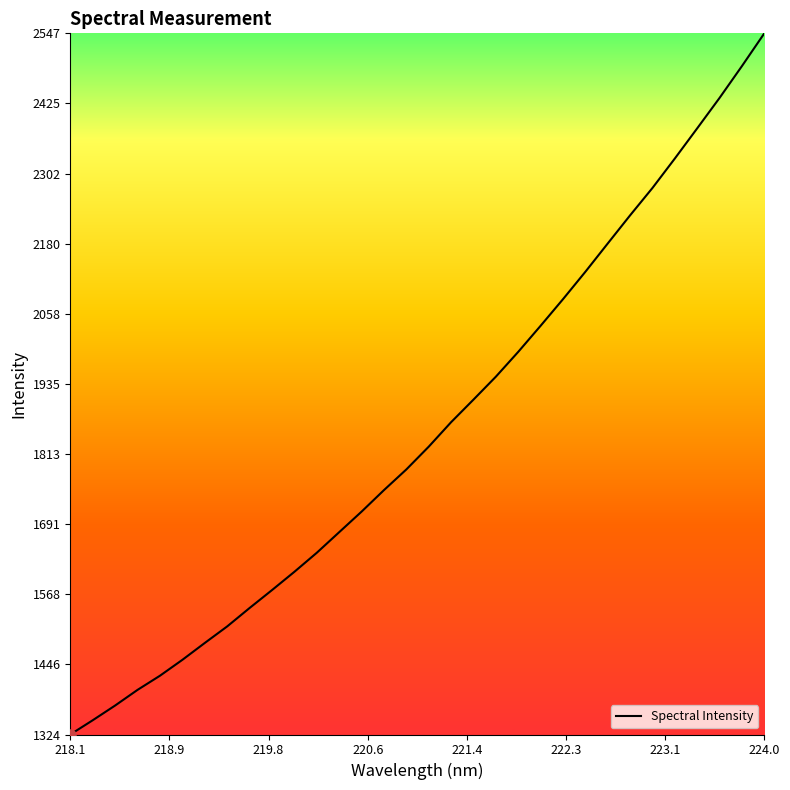

Is this an area chart (filled region under the line)?

No